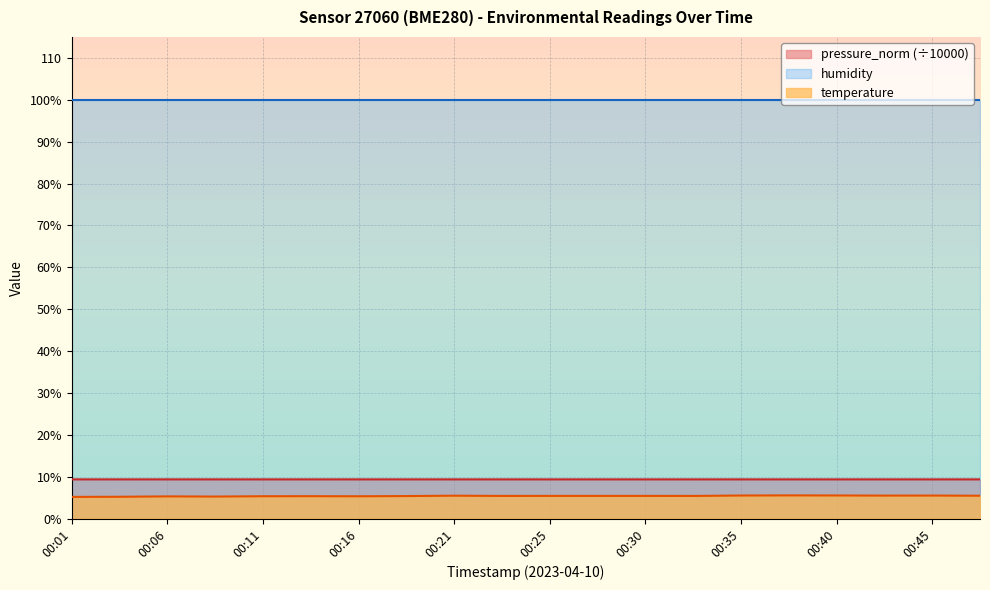

Is it true that temperature equals 9.2 at 00:33?

False